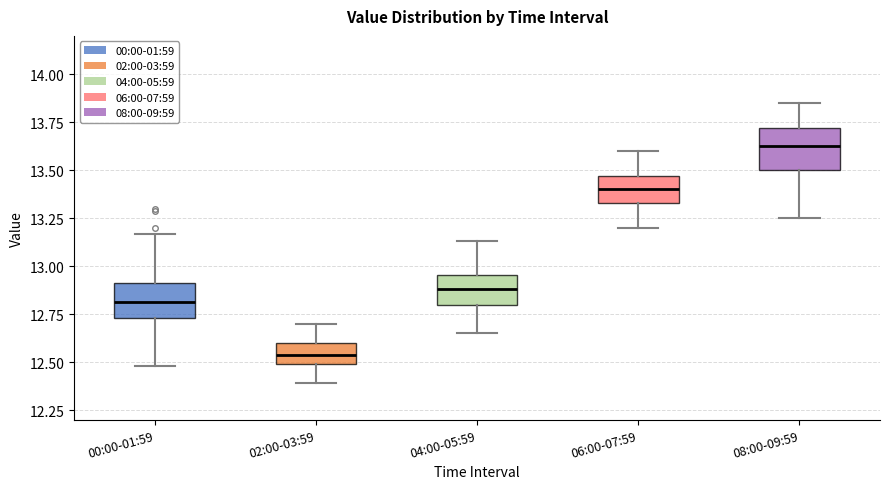

Reading left to right, read every box against the y-axis: the position of its median line, the range the box covers, and the ends of its whiskers. The values are not printed on the chart, so give them approximately, as read against the axis.

00:00-01:59: median 12.80, box 12.75 to 12.90, whiskers 12.50 to 13.15
02:00-03:59: median 12.55, box 12.50 to 12.60, whiskers 12.40 to 12.70
04:00-05:59: median 12.90, box 12.80 to 12.95, whiskers 12.65 to 13.15
06:00-07:59: median 13.40, box 13.35 to 13.45, whiskers 13.20 to 13.60
08:00-09:59: median 13.65, box 13.50 to 13.70, whiskers 13.25 to 13.85